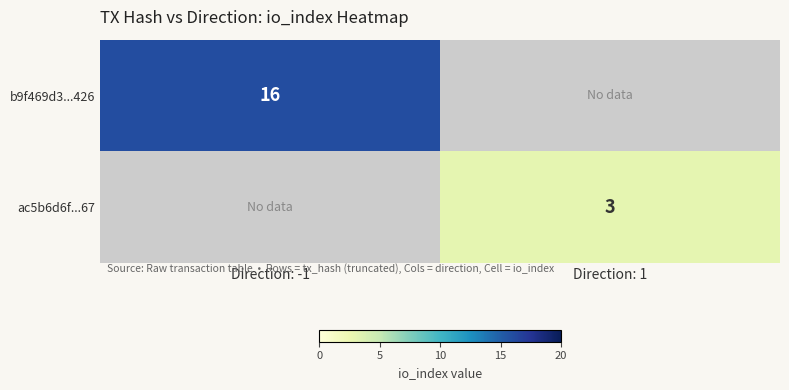

Is it true that b9f469d3...426 equals 25 at Direction: -1?

False